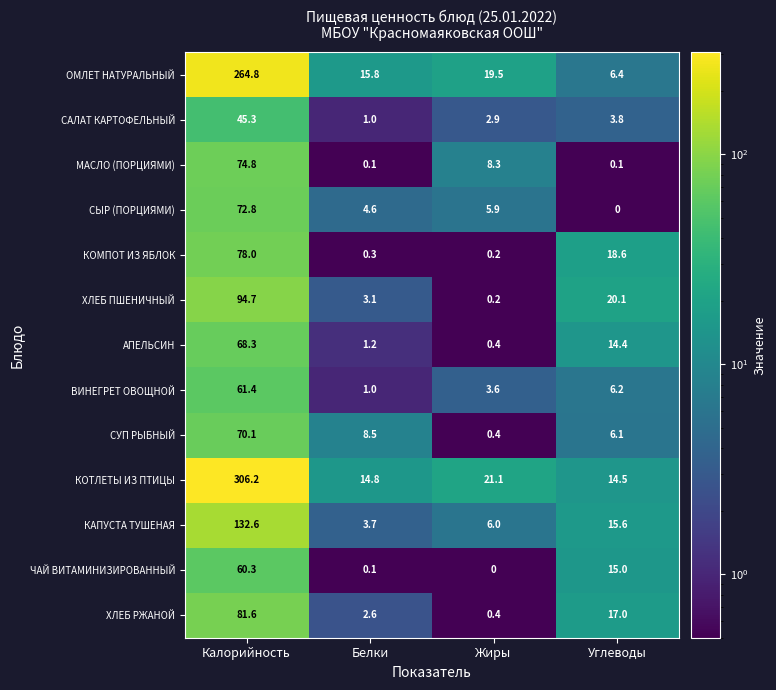

How many data points in КОМПОТ ИЗ ЯБЛОК are above 18?

2